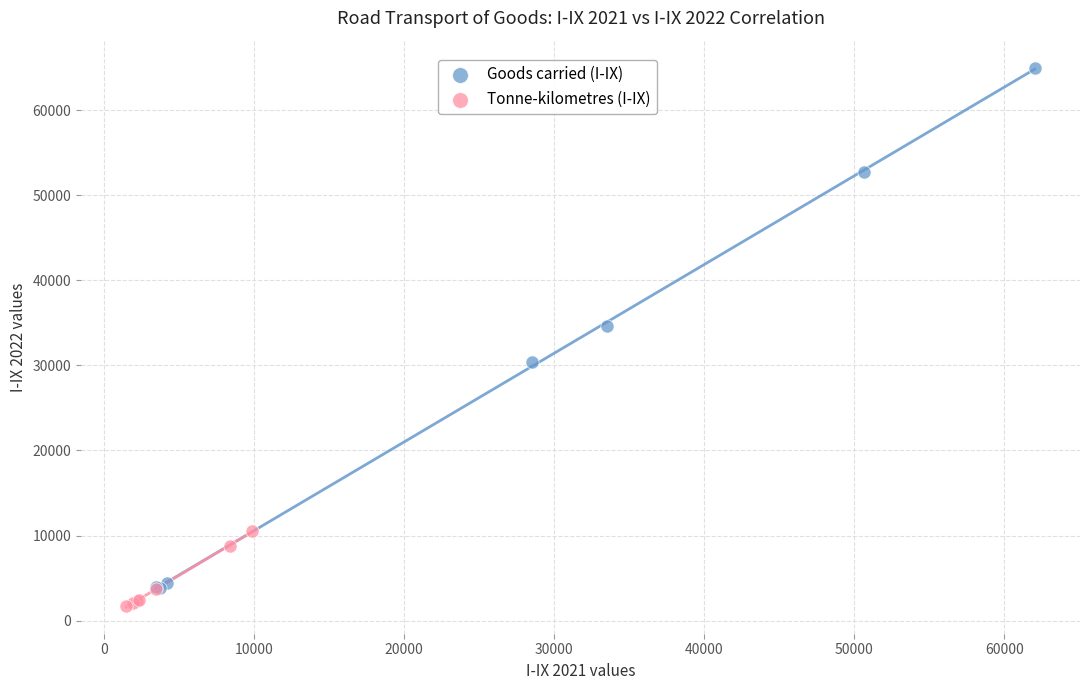

Which series contains the highest Y value?

Goods carried (I-IX)